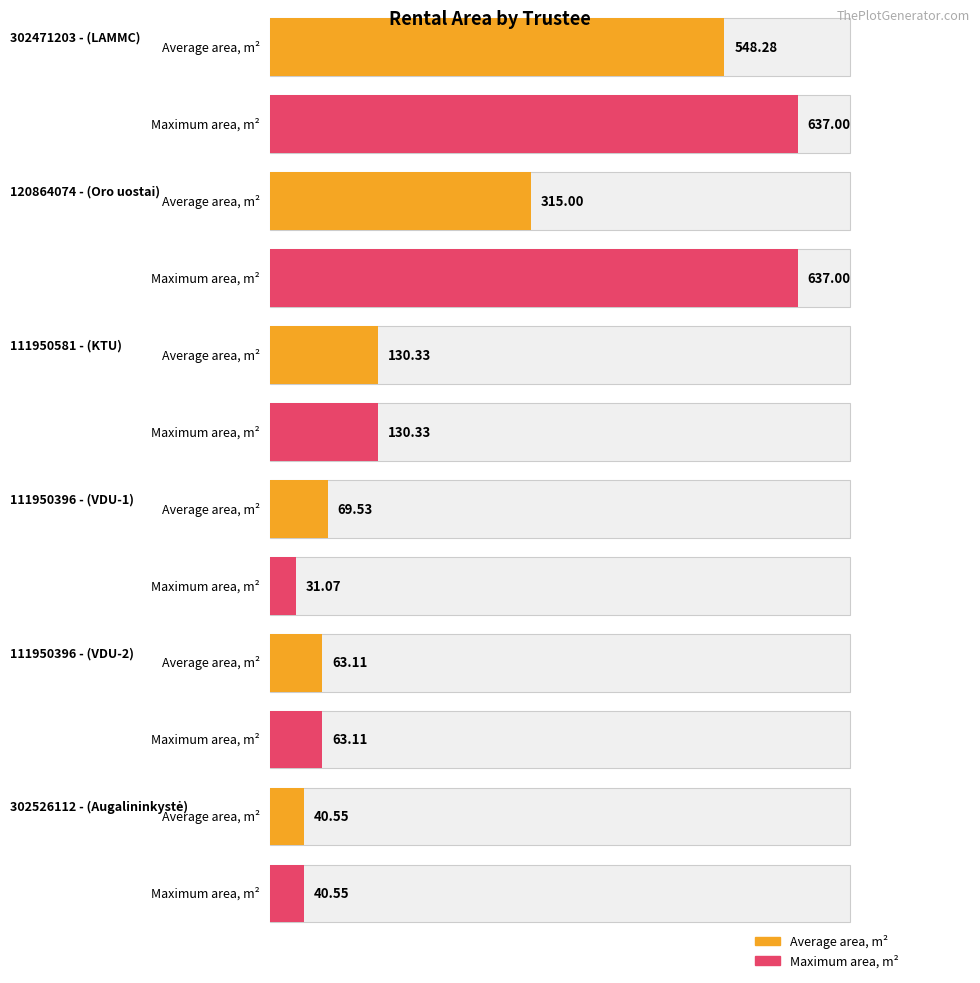

How many groups of bars are there?

6